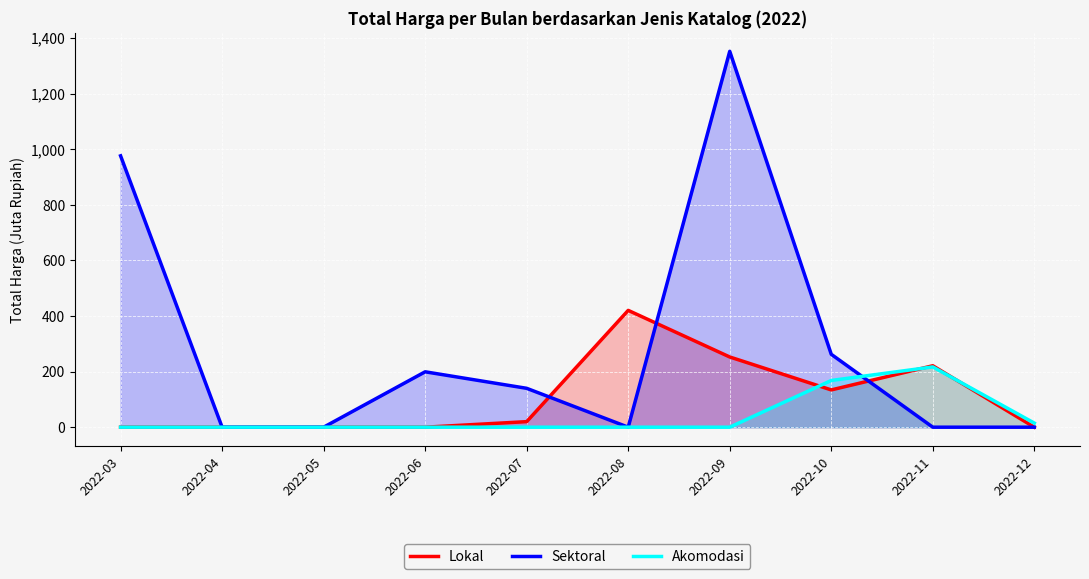

True or false: Akomodasi has more than 1 points higher than both neighbors.

False